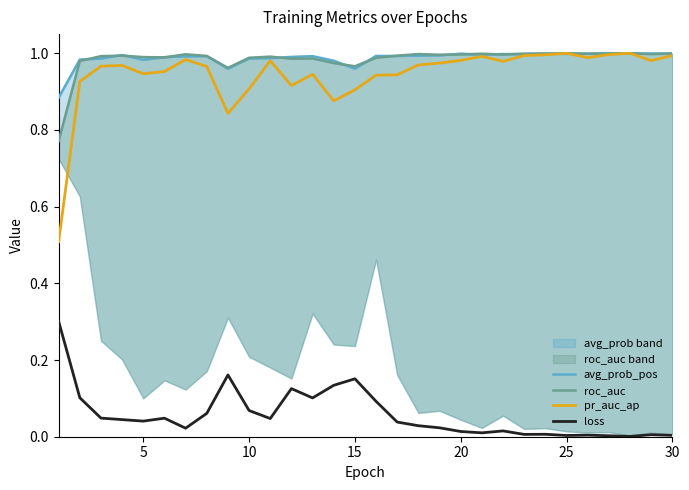

What is the lowest value of the pr_auc_ap series?

0.5